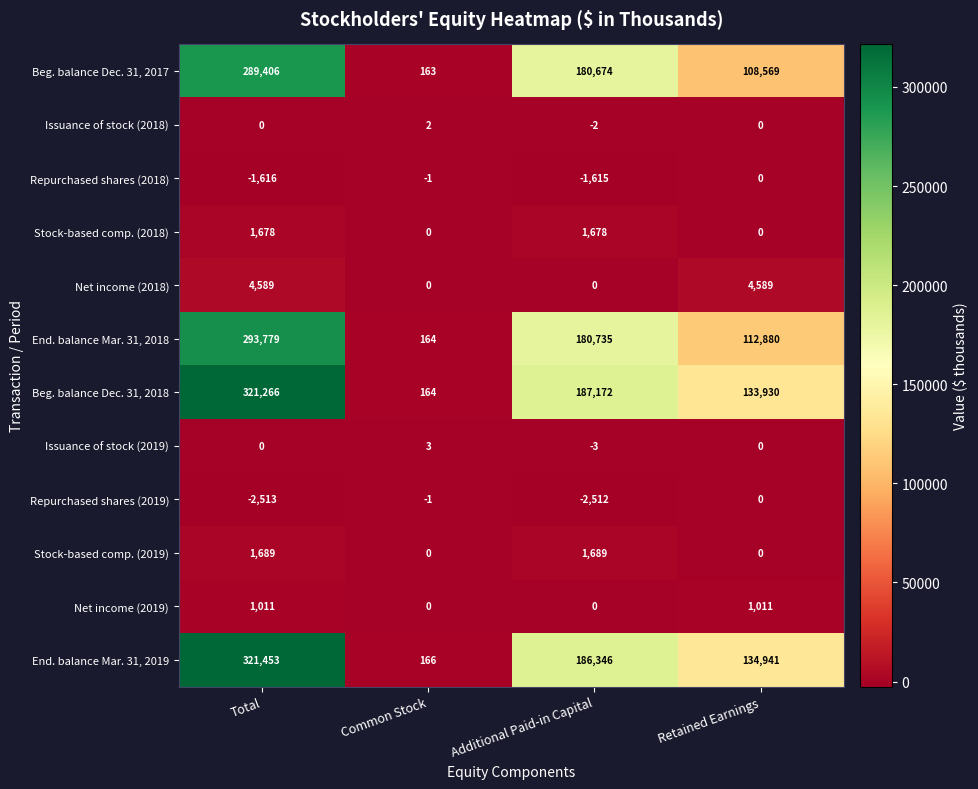

List the labels in order of Beg. balance Dec. 31, 2018 value, largest first.

Total, Additional Paid-in Capital, Retained Earnings, Common Stock